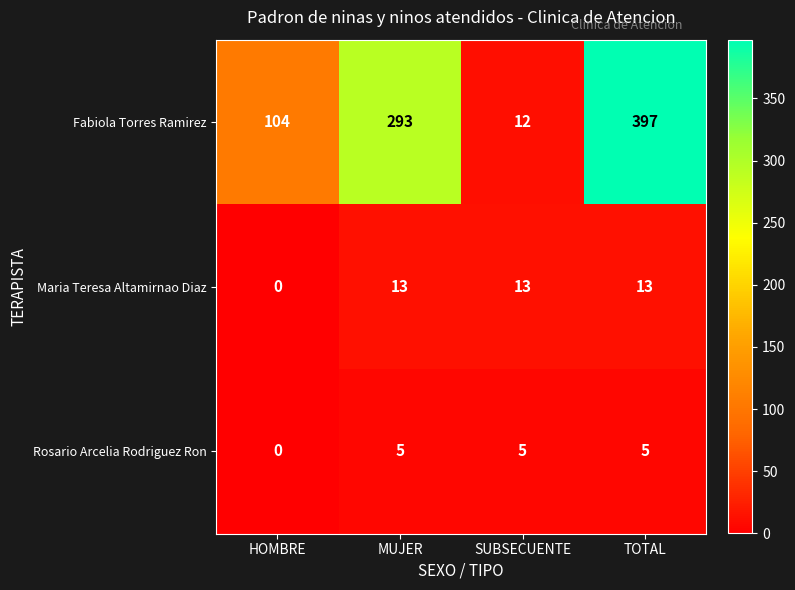

Which series has the widest spread of values?

Fabiola Torres Ramirez